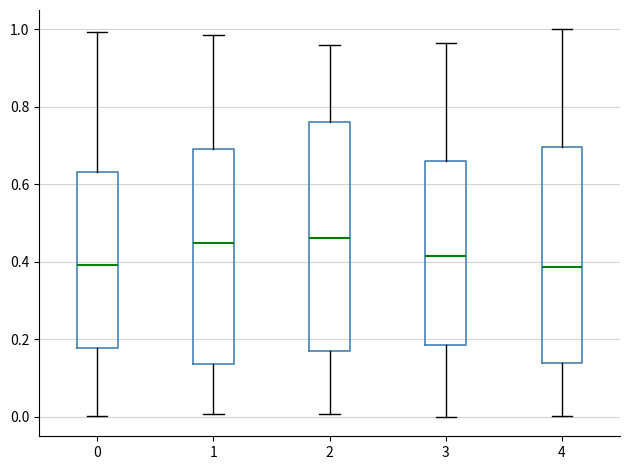

Reading left to right, read every box against the y-axis: the position of its median line, the range the box covers, and the ends of its whiskers. The values are not printed on the chart, so give them approximately, as read against the axis.

0: median 0.40, box 0.18 to 0.64, whiskers 0.00 to 1.00
1: median 0.44, box 0.14 to 0.70, whiskers 0.00 to 0.98
2: median 0.46, box 0.18 to 0.76, whiskers 0.00 to 0.96
3: median 0.42, box 0.18 to 0.66, whiskers 0.00 to 0.96
4: median 0.38, box 0.14 to 0.70, whiskers 0.00 to 1.00